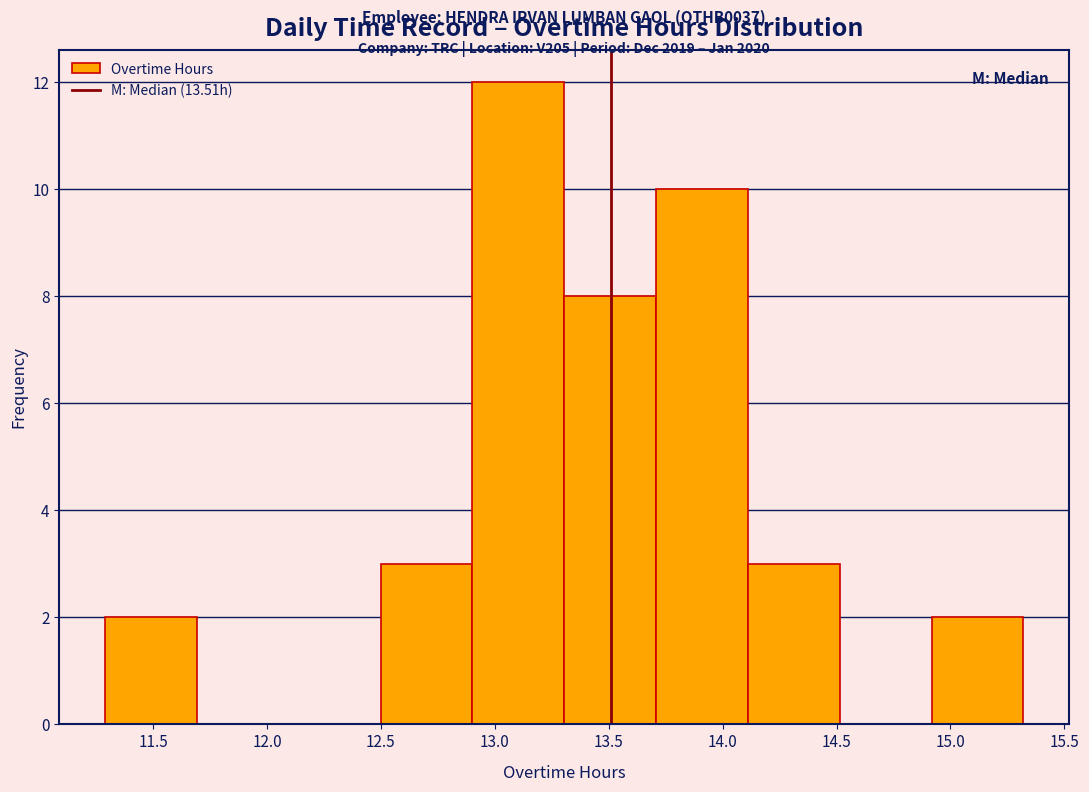

Which range on the x-axis has the tallest bar?

12.9 to 13.3